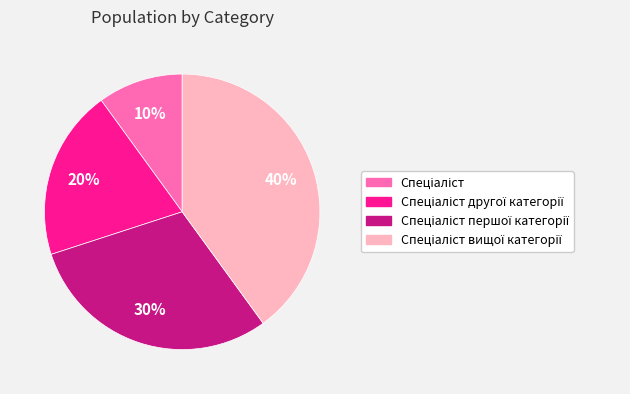

Is there a majority slice in this chart?

No